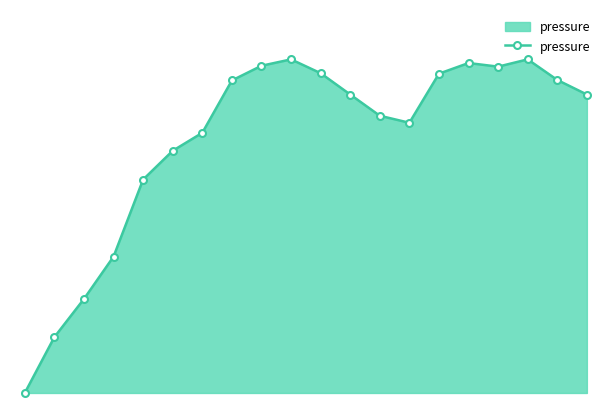

List the labels in order of value, smallest first.

0, 1, 2, 3, 4, 5, 6, 13, 12, 11, 19, 7, 18, 14, 10, 16, 8, 15, 9, 17